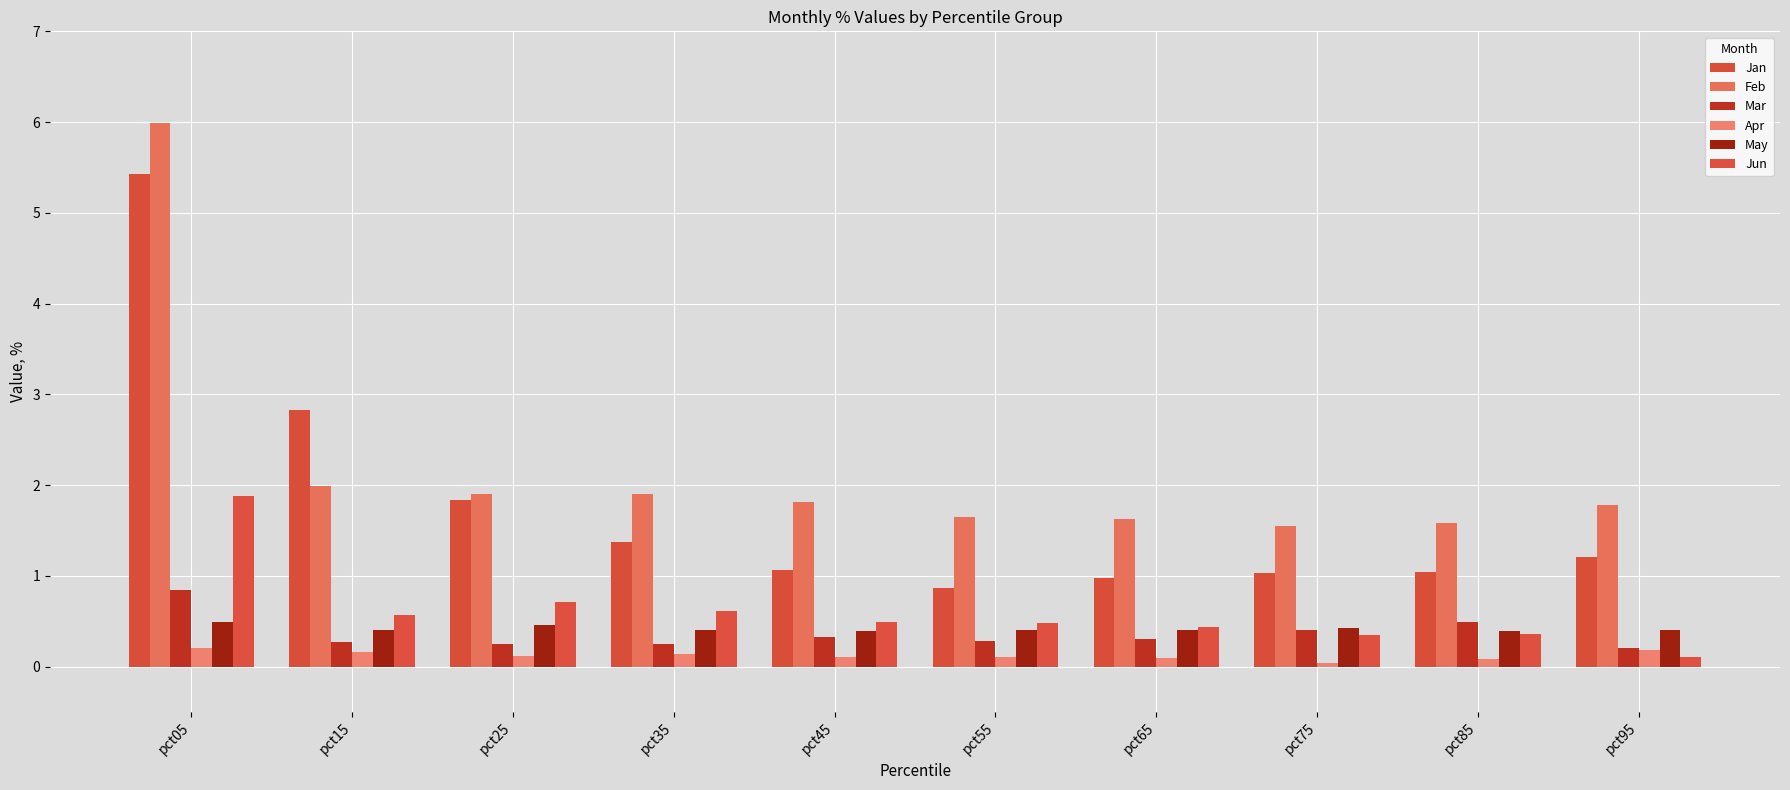

Between pct25 and pct15, which is larger?

pct15